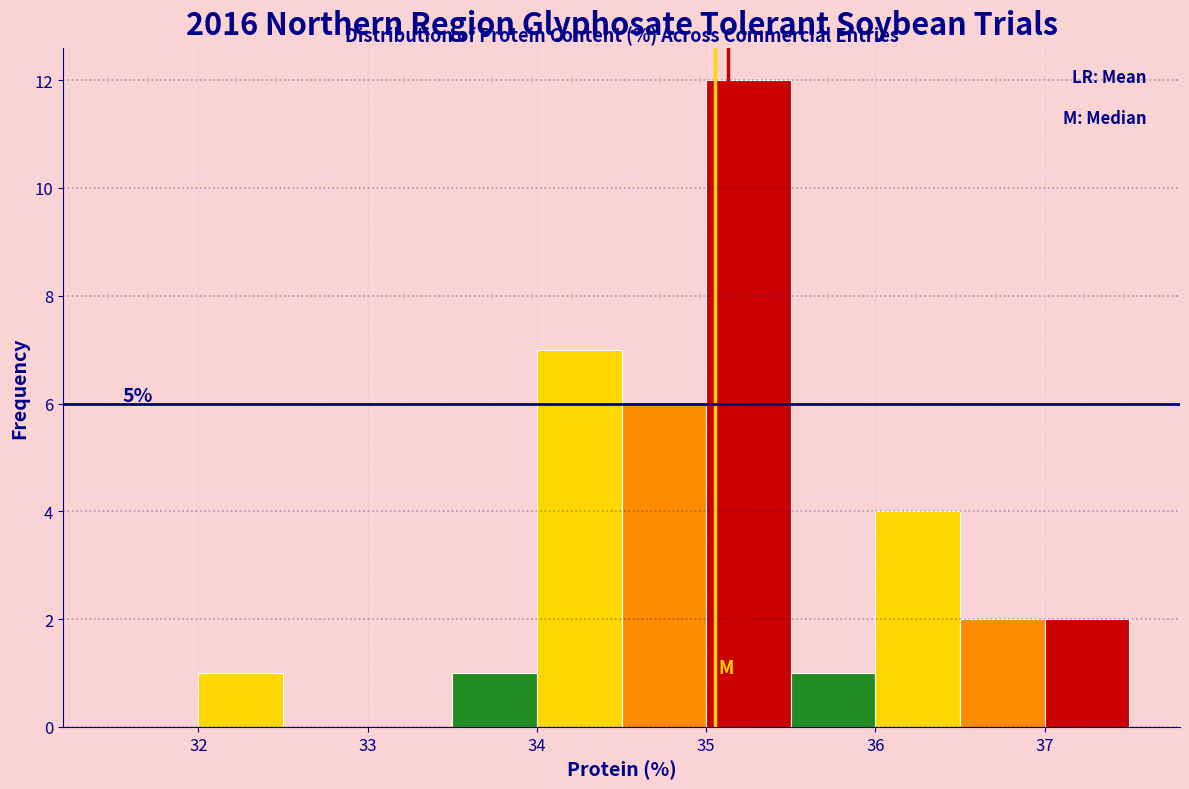

Which range on the x-axis has the tallest bar?

35.0 to 35.5